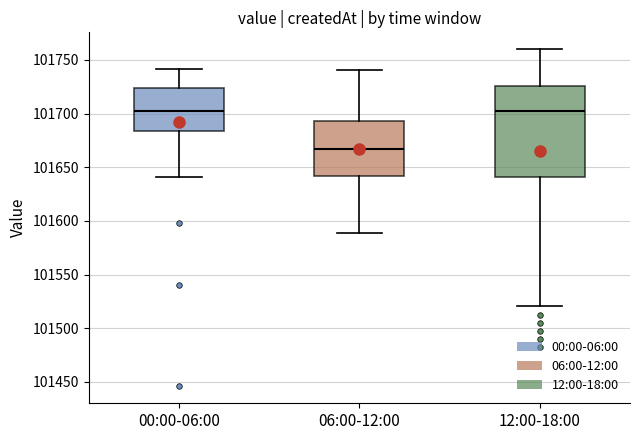

Which box has the lowest median line?

06:00-12:00